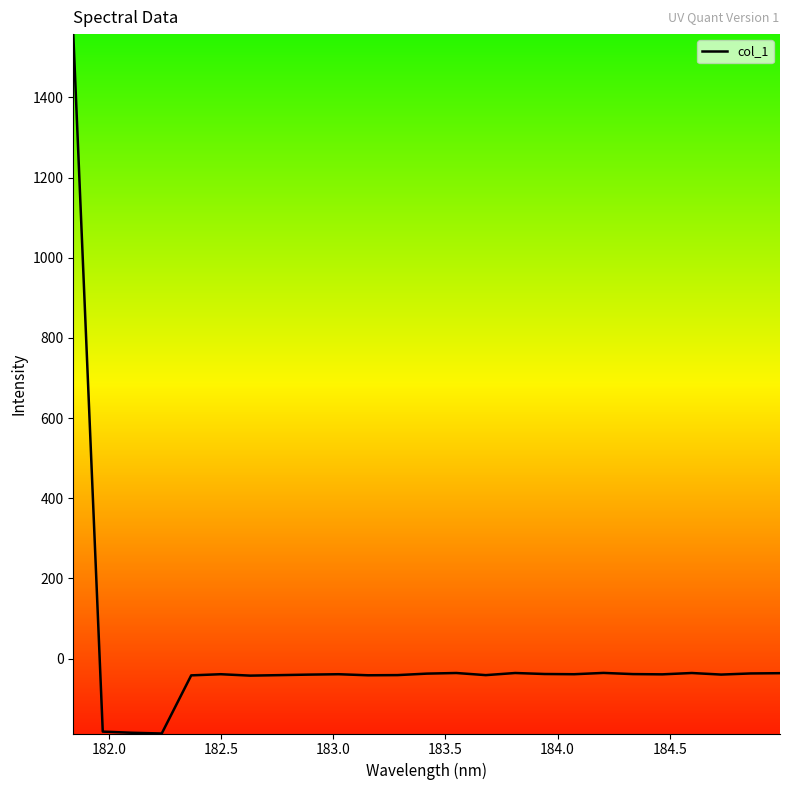

What is the difference between the maximum and minimum values?

1745.0